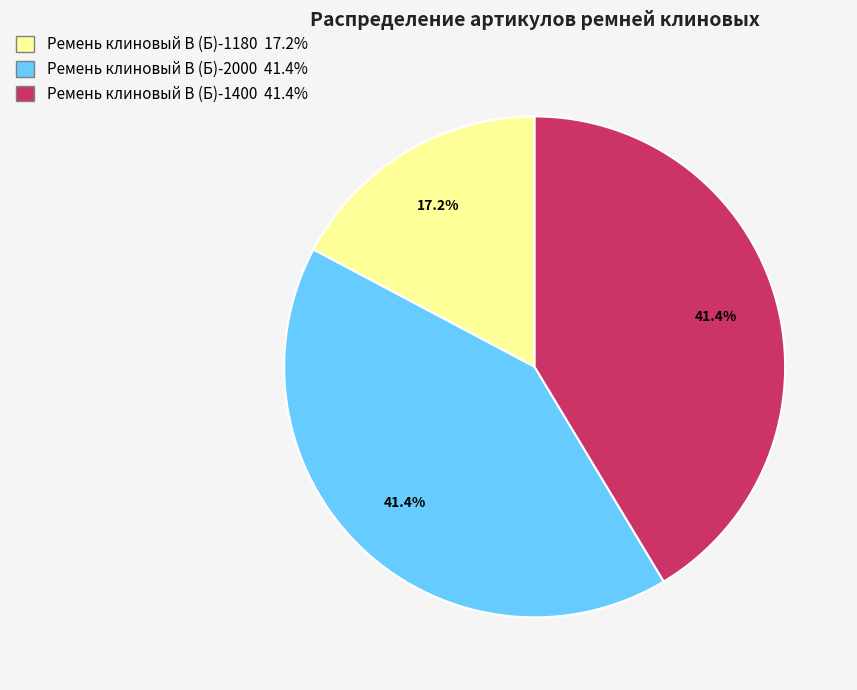

Which slice is the smallest?

Ремень клиновый В (Б)-1180